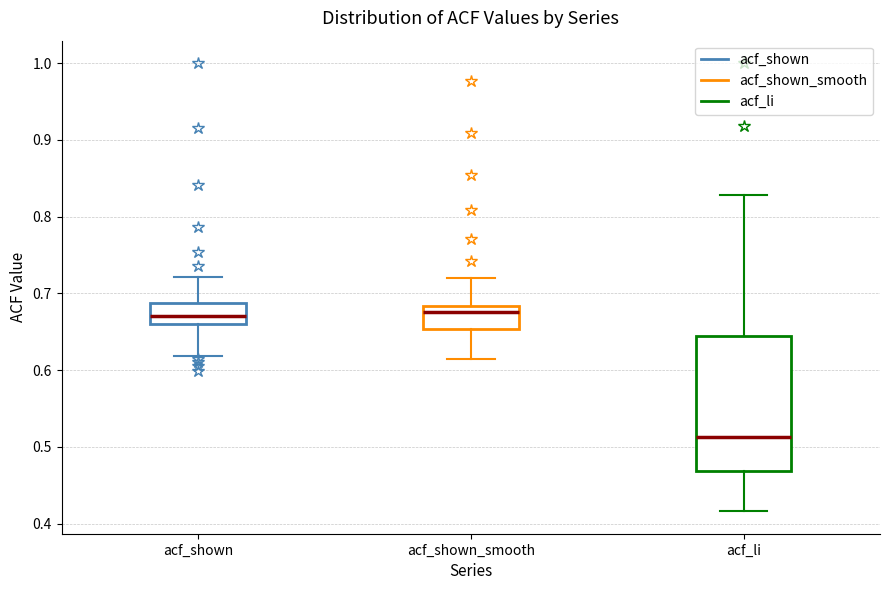

Comparing the boxes themselves (not the whiskers), which one is the tallest?

acf_li